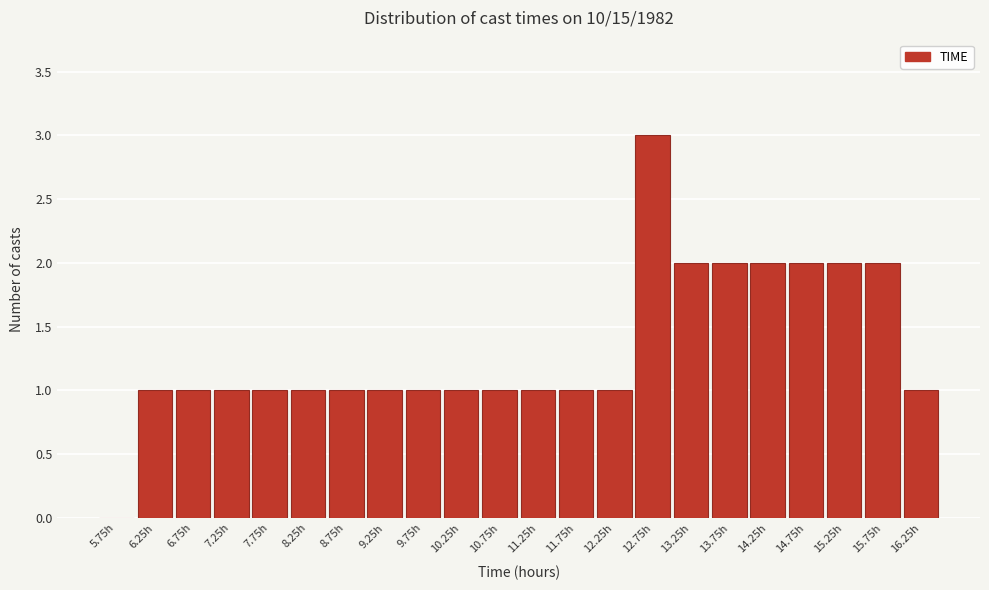

Reading left to right, what are all the values shown in this chart?

5.75h=0	6.25h=1	6.75h=1	7.25h=1	7.75h=1	8.25h=1	8.75h=1	9.25h=1	9.75h=1	10.25h=1	10.75h=1	11.25h=1	11.75h=1	12.25h=1	12.75h=3	13.25h=2	13.75h=2	14.25h=2	14.75h=2	15.25h=2	15.75h=2	16.25h=1